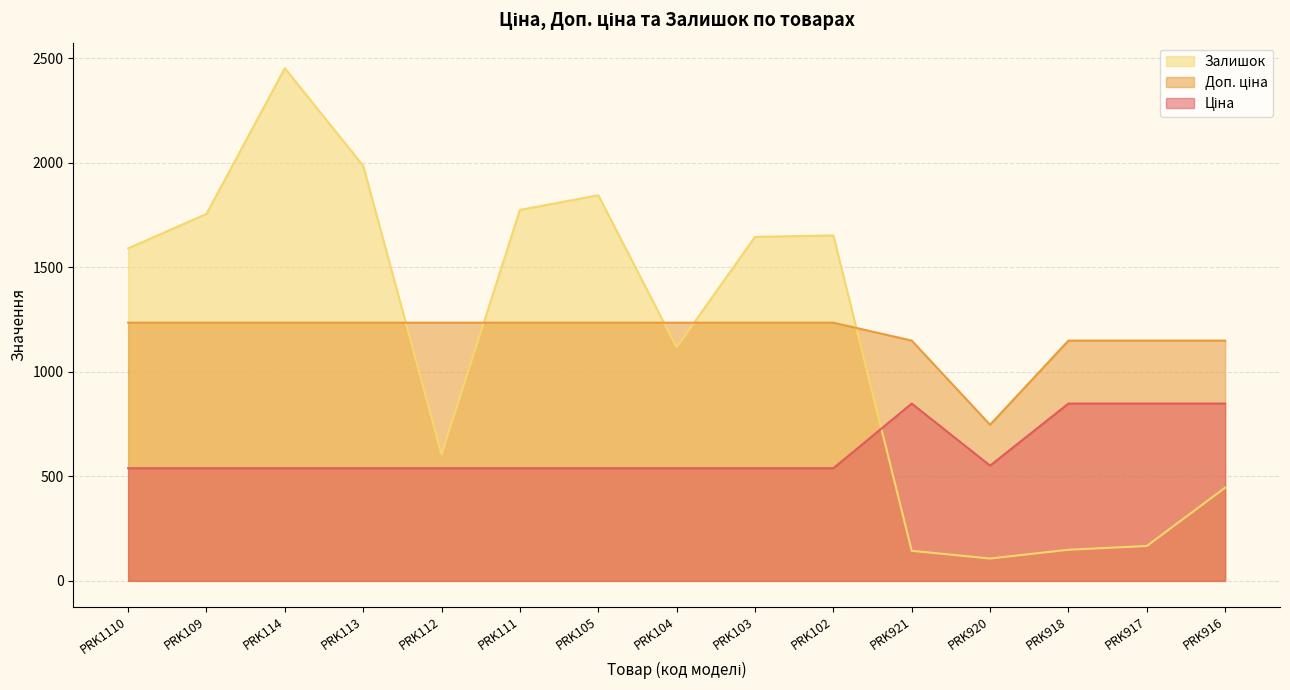

How many interior local valleys does the Доп. ціна series have?

1